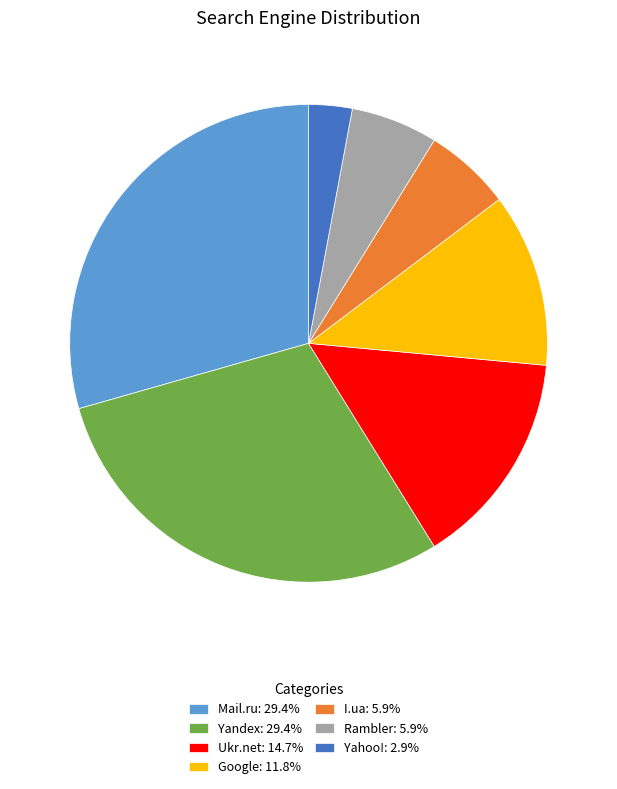

True or false: I.ua accounts for 6% of the total.

True